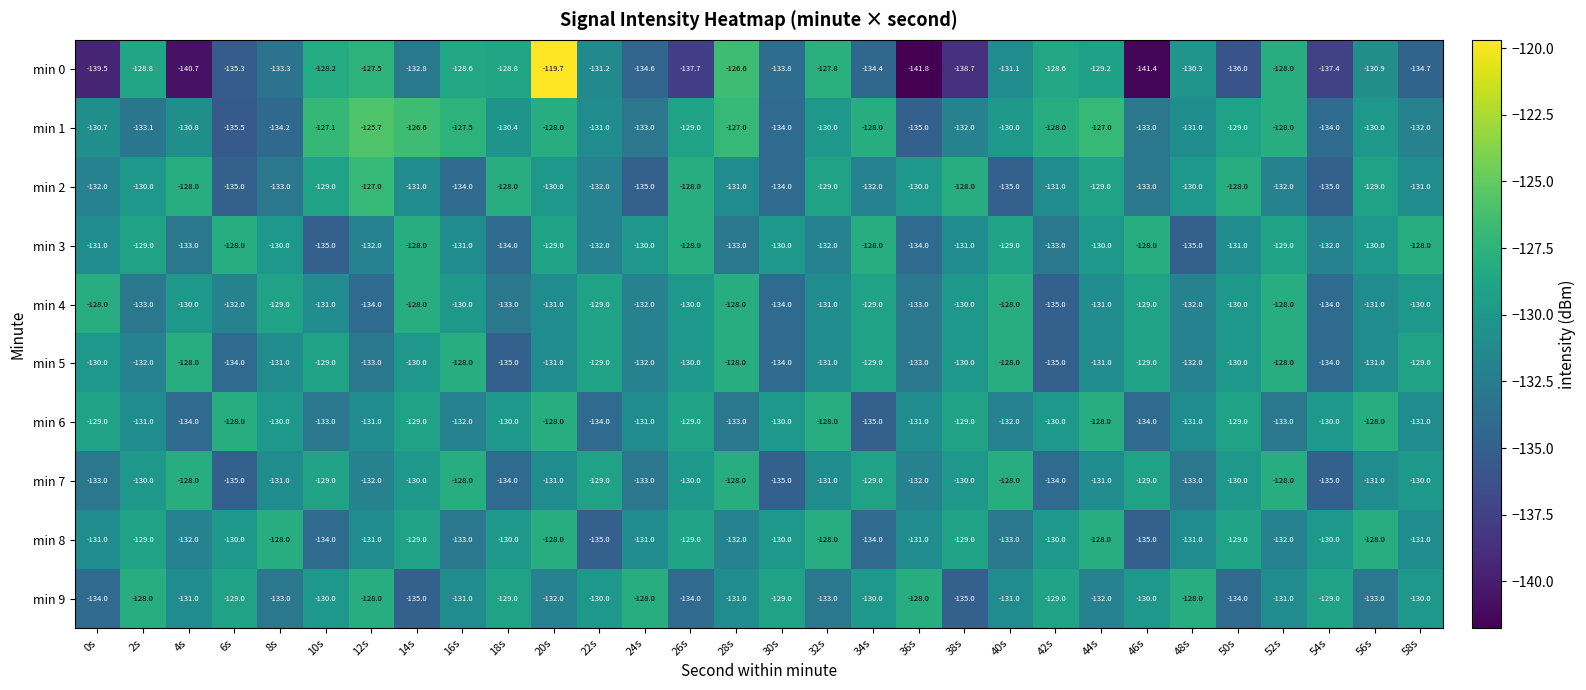

Read the min 9 value at 22s.

-130.0